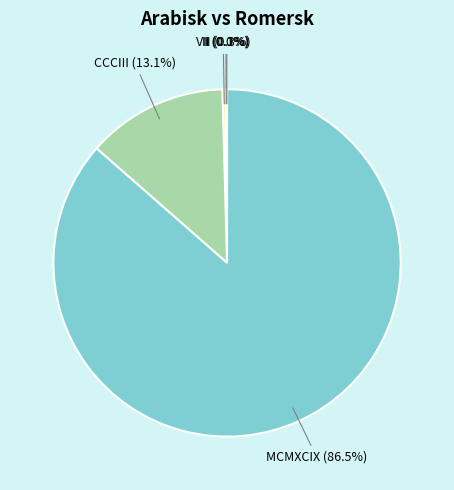

Does any single category account for the majority?

Yes